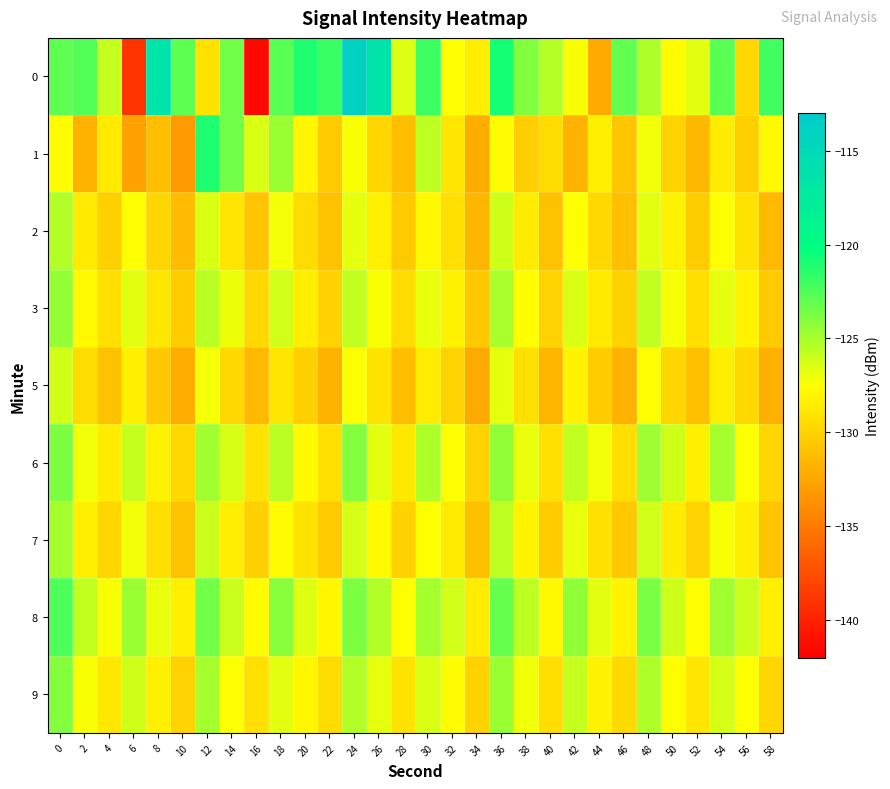

At which category does the chart reach its minimum across all series?

16